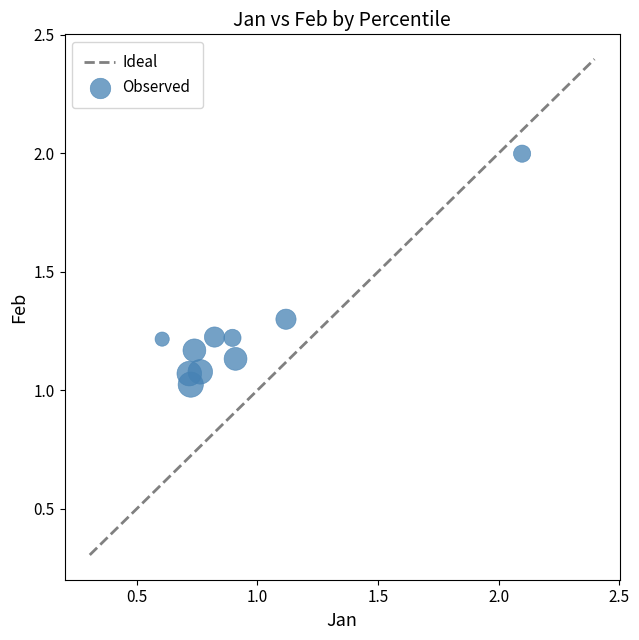

What is the average X value?

0.9